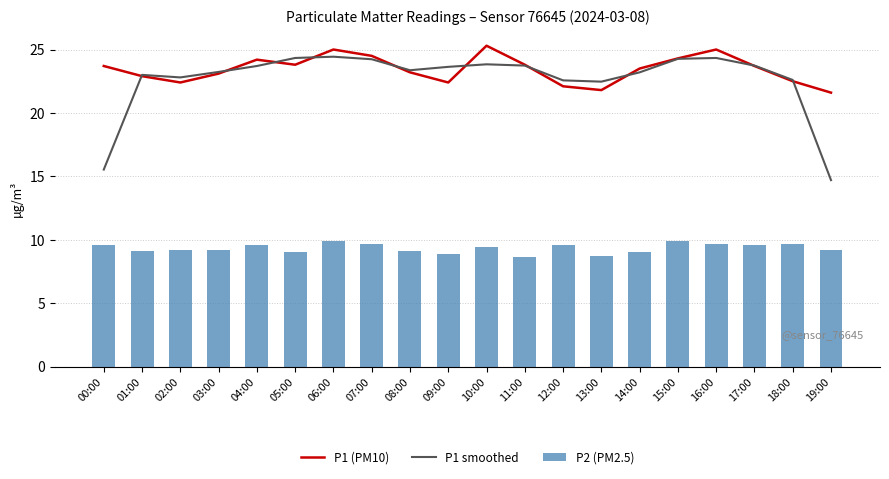

At which label does P1 (PM10) first exceed 23?

00:00